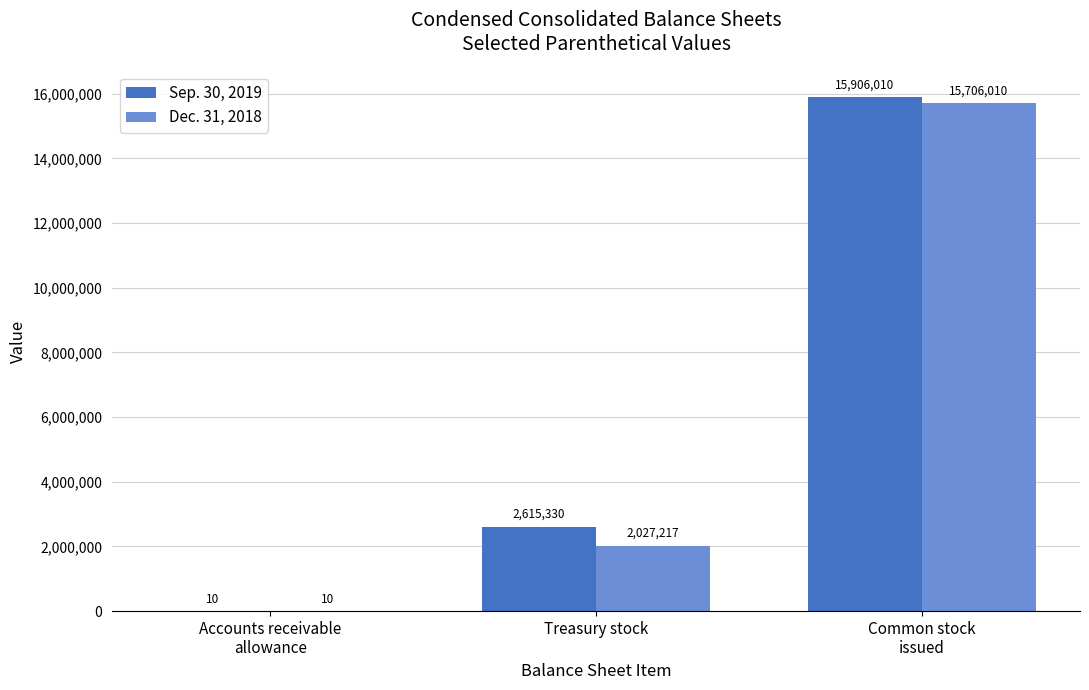

How many distinct data groups are displayed?

2